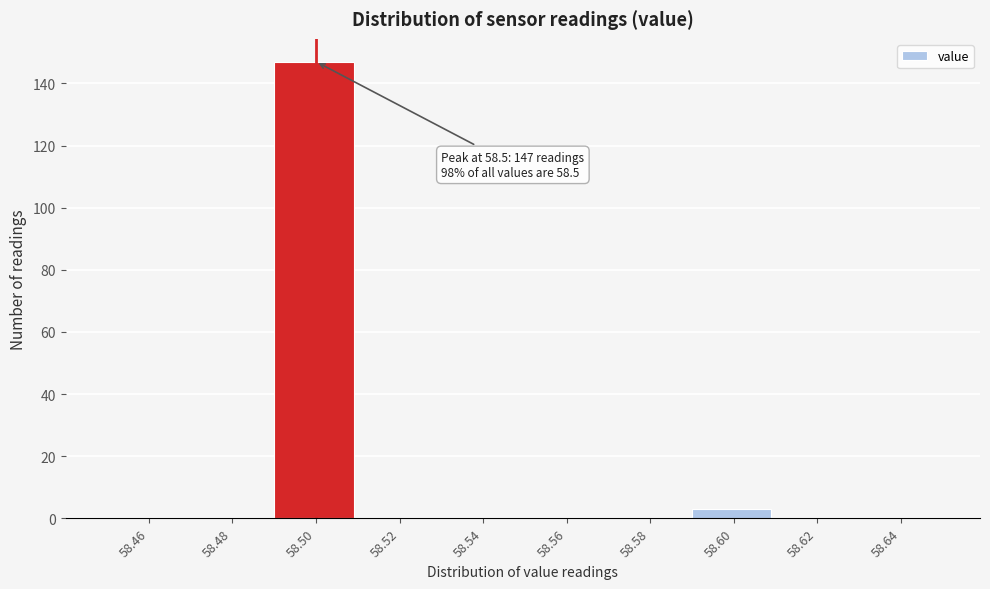

Over which range of the x-axis is the bar tallest?

58.49 to 58.51